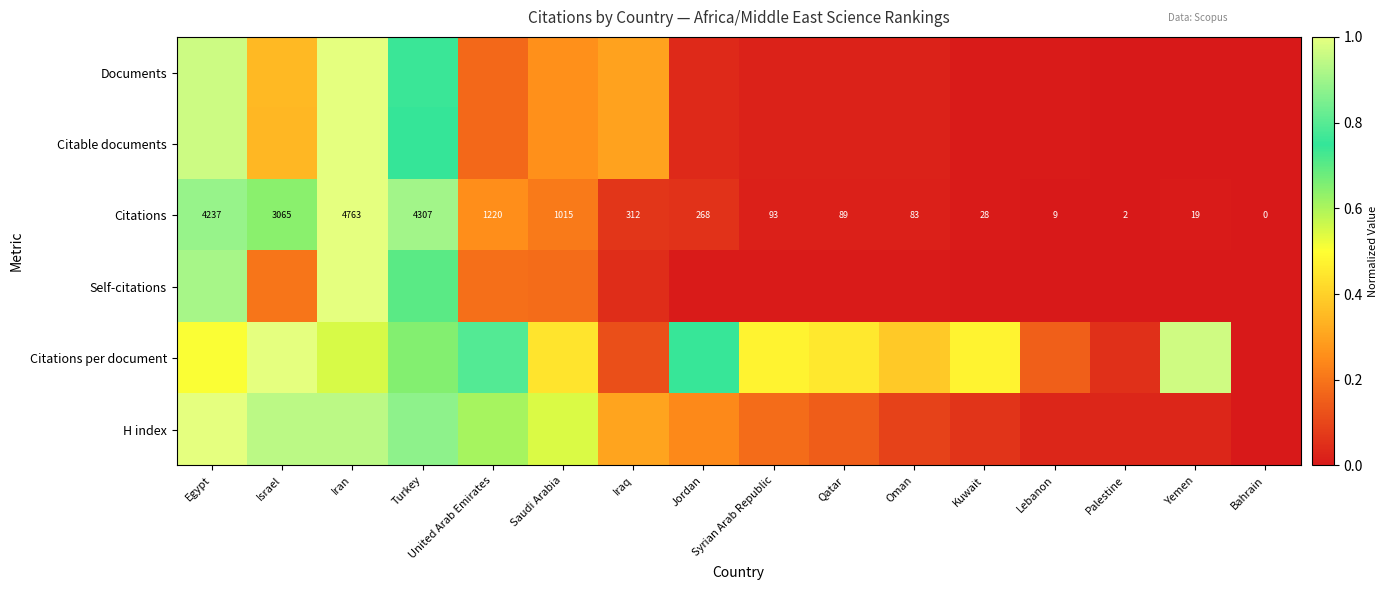

Where is Citations nearest to the value 2381?

Israel